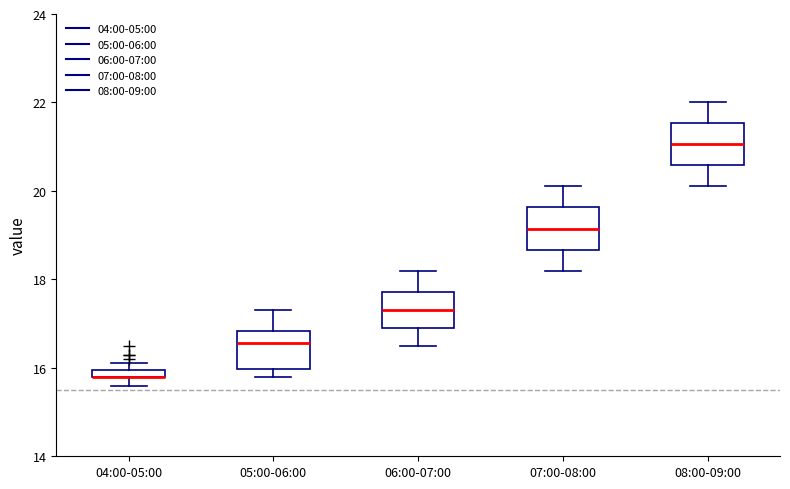

Where is the upper edge of the box for 04:00-05:00 on the y-axis? The values are not printed on the chart, so give them approximately, as read against the axis.

16.0